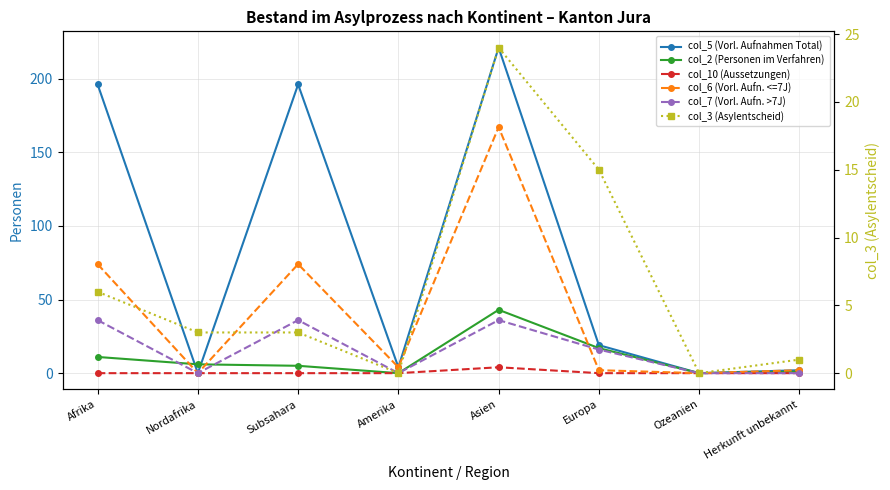

What are all the series names shown in the legend?

col_5 (Vorl. Aufnahmen Total), col_2 (Personen im Verfahren), col_10 (Aussetzungen), col_6 (Vorl. Aufn. <=7J), col_7 (Vorl. Aufn. >7J), col_3 (Asylentscheid)